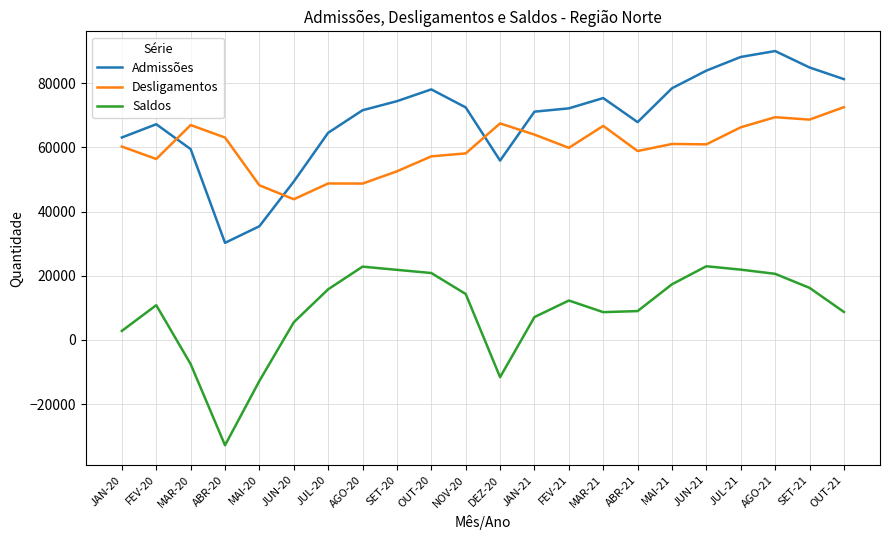

What is the total value across all series at SET-21?

169738